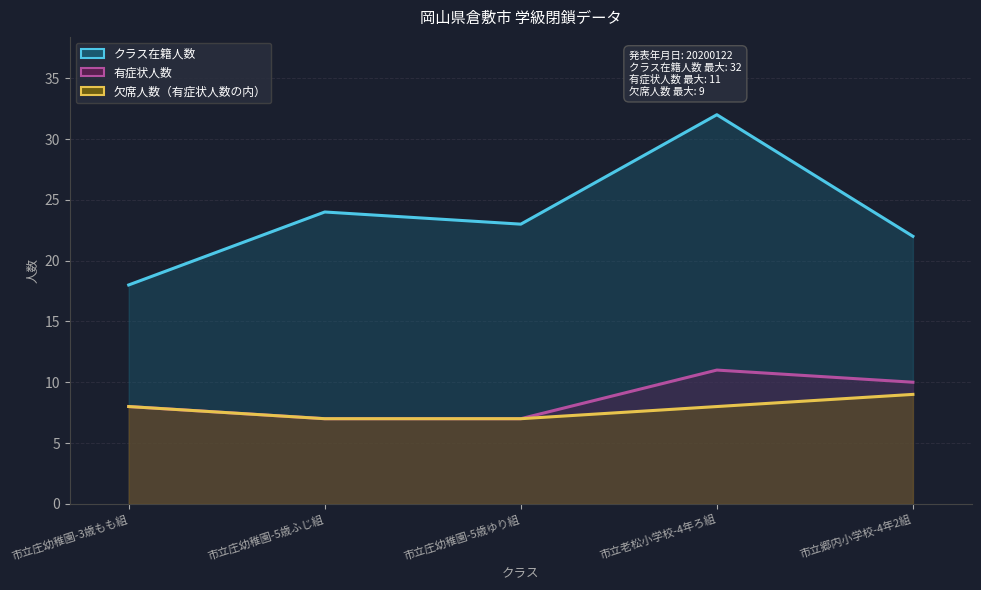

Reading left to right, extract all data points from this chart.

クラス在籍人数: 市立庄幼稚園-3歳もも組=18	市立庄幼稚園-5歳ふじ組=24	市立庄幼稚園-5歳ゆり組=23	市立老松小学校-4年ろ組=32	市立郷内小学校-4年2組=22
有症状人数: 市立庄幼稚園-3歳もも組=8	市立庄幼稚園-5歳ふじ組=7	市立庄幼稚園-5歳ゆり組=7	市立老松小学校-4年ろ組=11	市立郷内小学校-4年2組=10
欠席人数（有症状人数の内）: 市立庄幼稚園-3歳もも組=8	市立庄幼稚園-5歳ふじ組=7	市立庄幼稚園-5歳ゆり組=7	市立老松小学校-4年ろ組=8	市立郷内小学校-4年2組=9